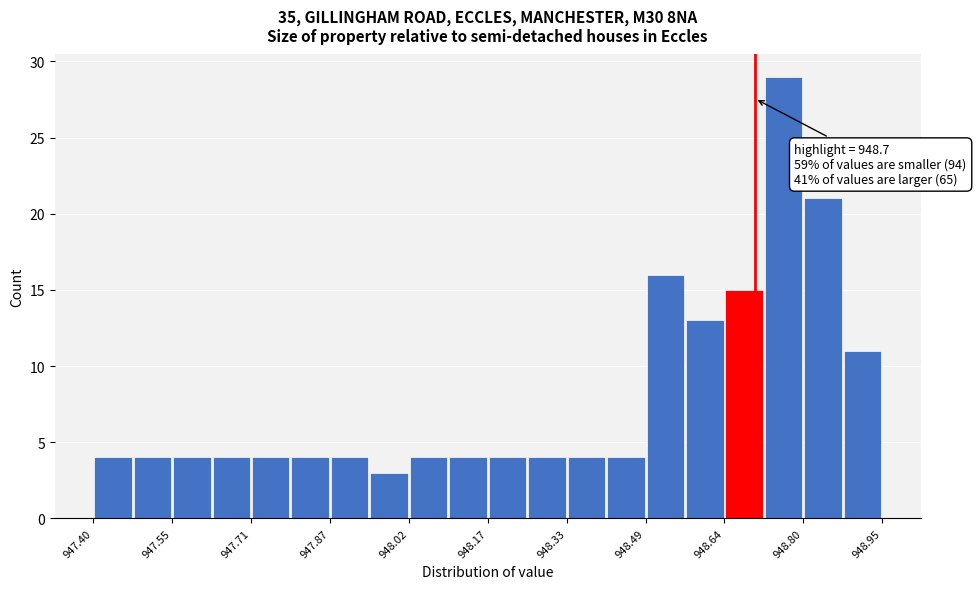

Read against the x-axis, roughly where is the centre of the tallest bar?

948.76